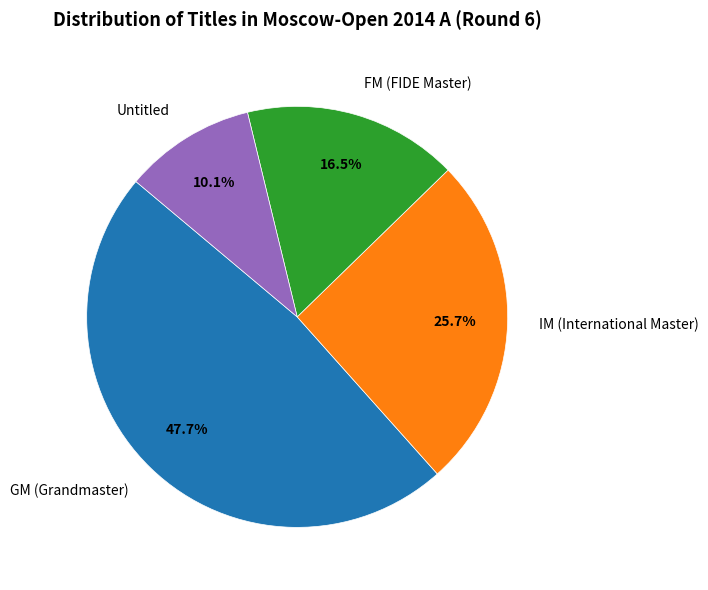

Does GM (Grandmaster) account for over 50% of the chart?

No